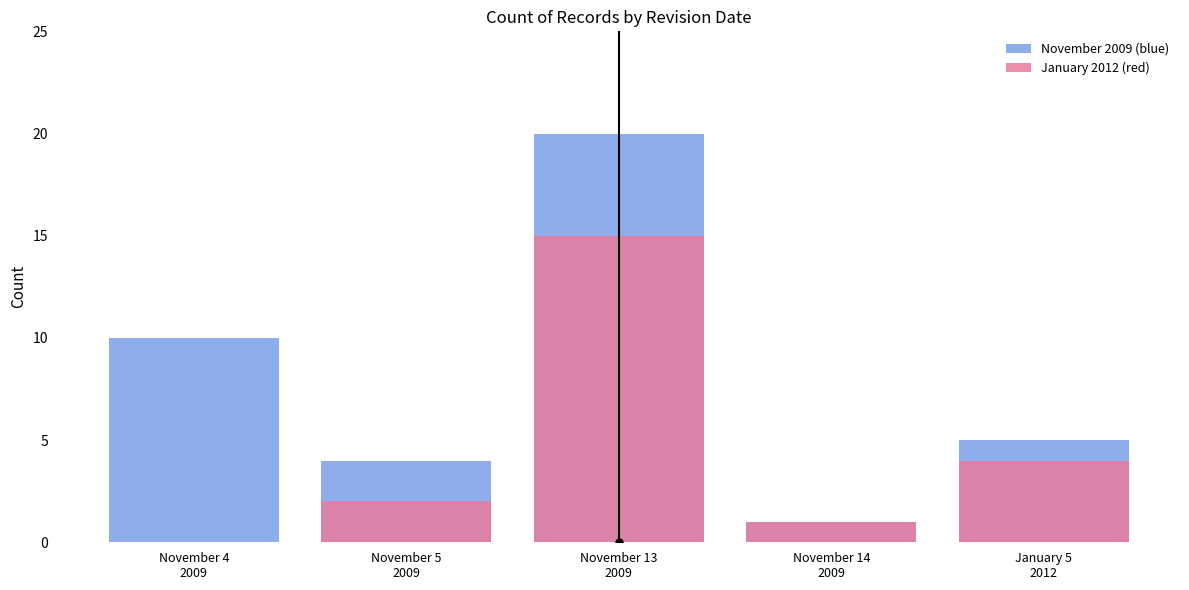

The value of November 2009 (blue) at November 13
2009 is 12. True or false?

False